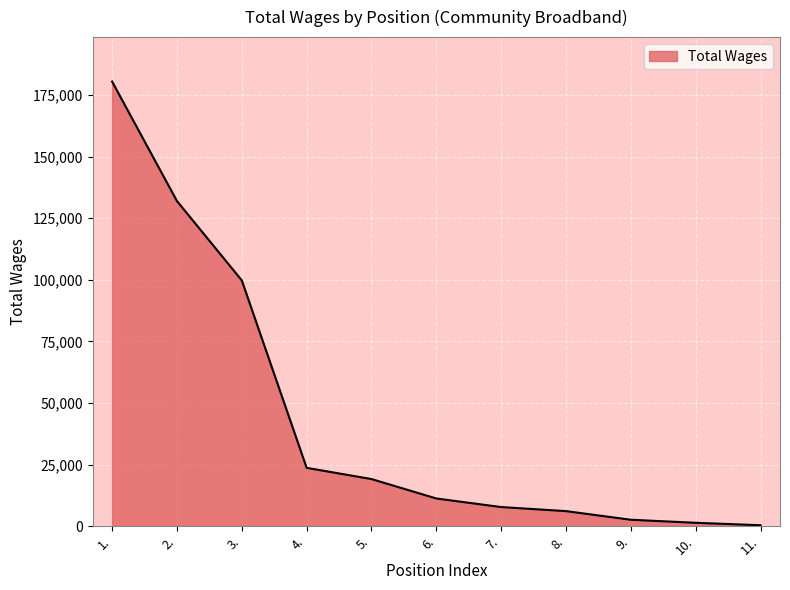

Between 6. and 1., which is larger?

1.